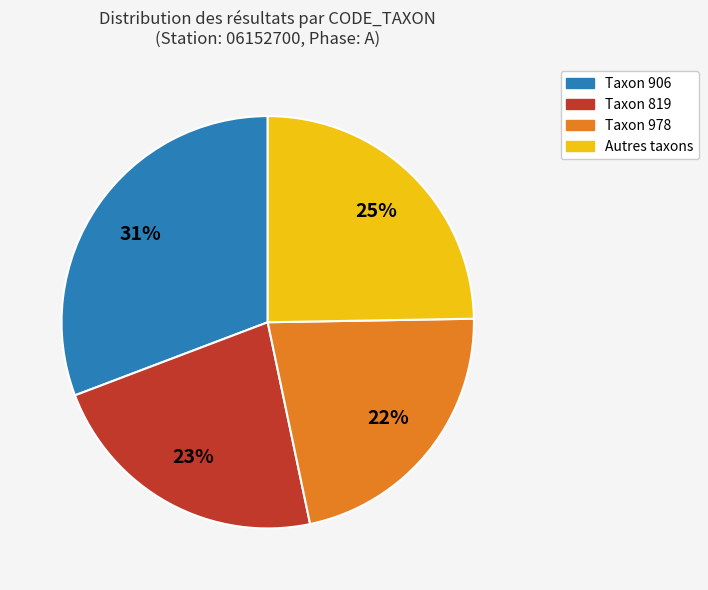

Count the number of slices in the pie.

4